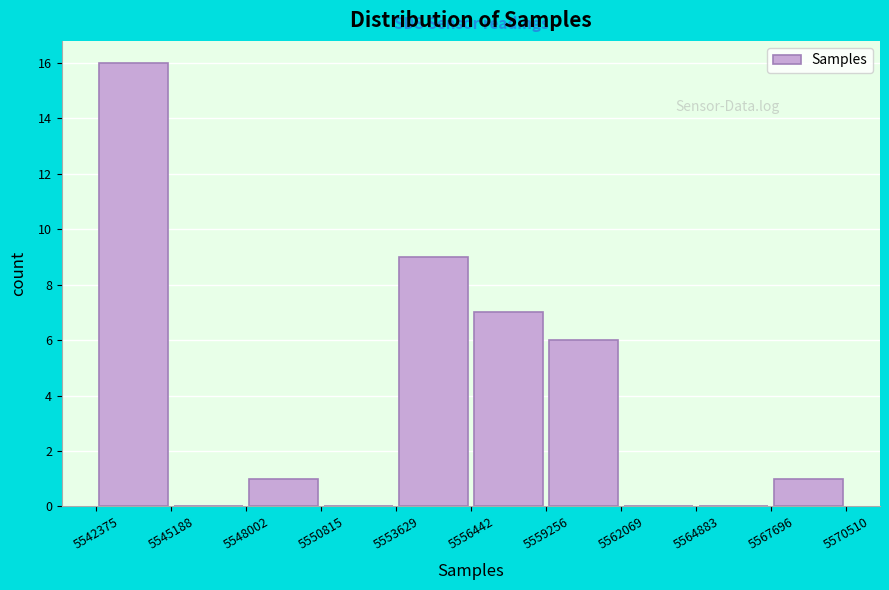

How tall is the bar that spans 5559256 to 5562069 on the x-axis? The values are not printed on the chart, so give them approximately, as read against the axis.

6